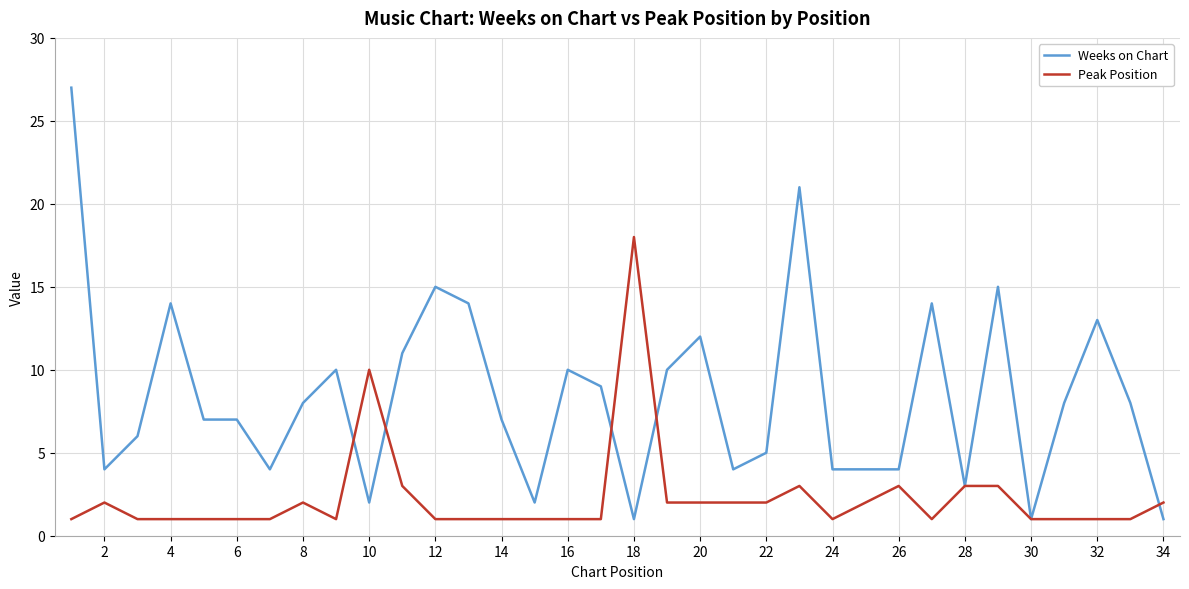

Does the chart display data point markers on the line(s)?

No